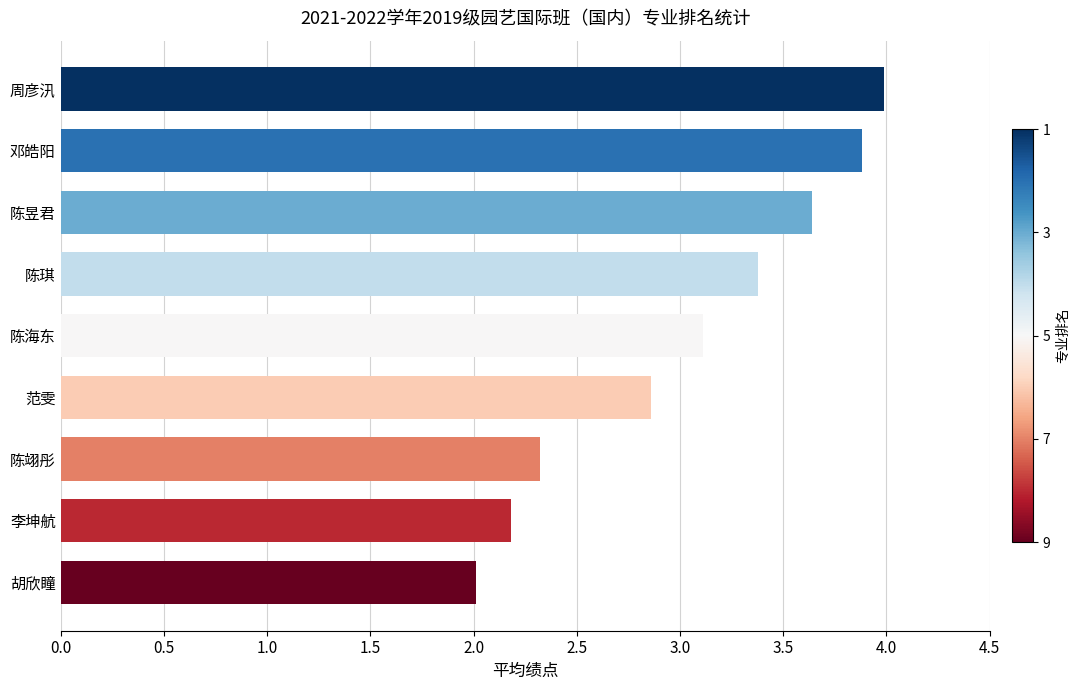

Reading top to bottom, extract all data points from this chart.

周彦汛=4.0	邓皓阳=3.9	陈昱君=3.6	陈琪=3.4	陈海东=3.1	范雯=2.9	陈翊彤=2.3	李坤航=2.2	胡欣瞳=2.0